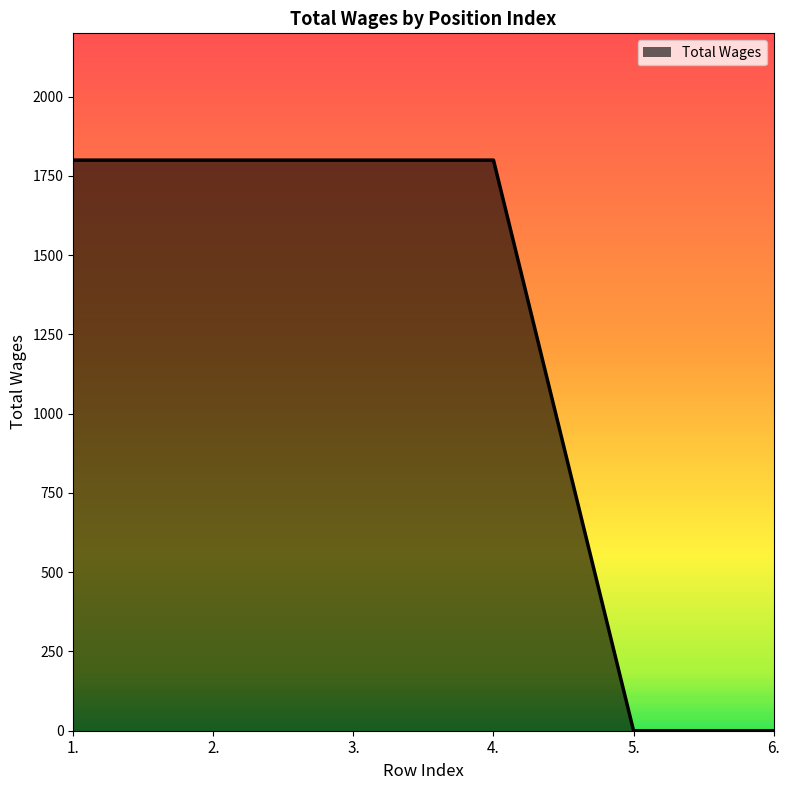

What is the sum of the values at 4. and 5.?

1800